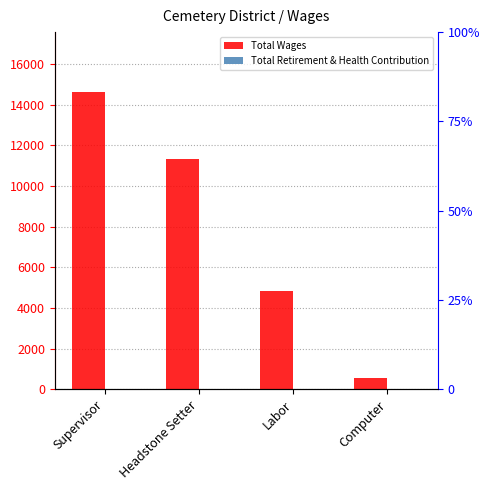

At which label does Total Wages reach its peak?

Supervisor